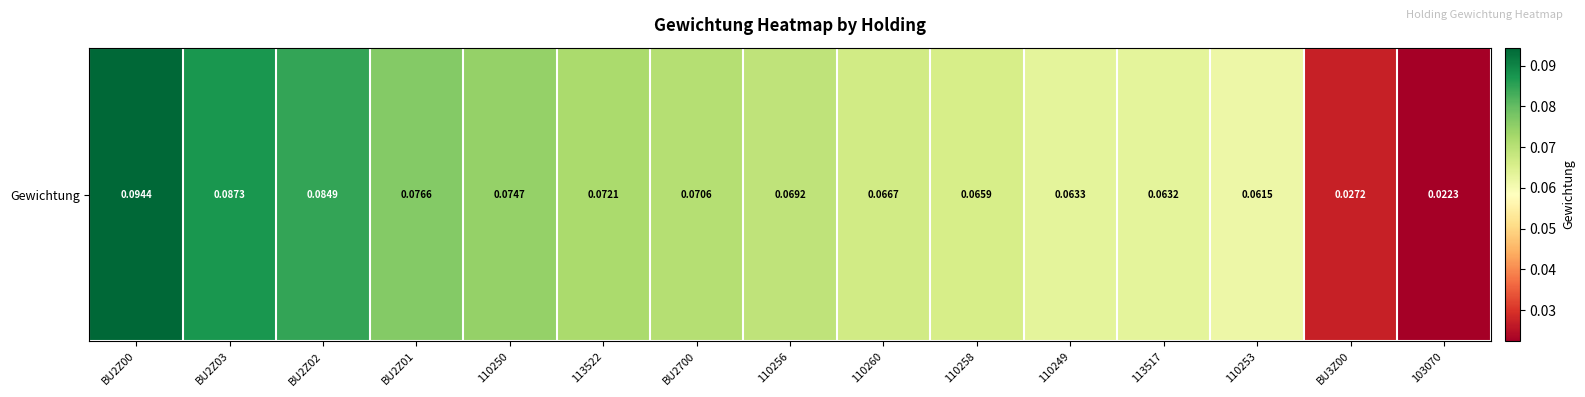

Between 110253 and 110249, which is larger?

110249